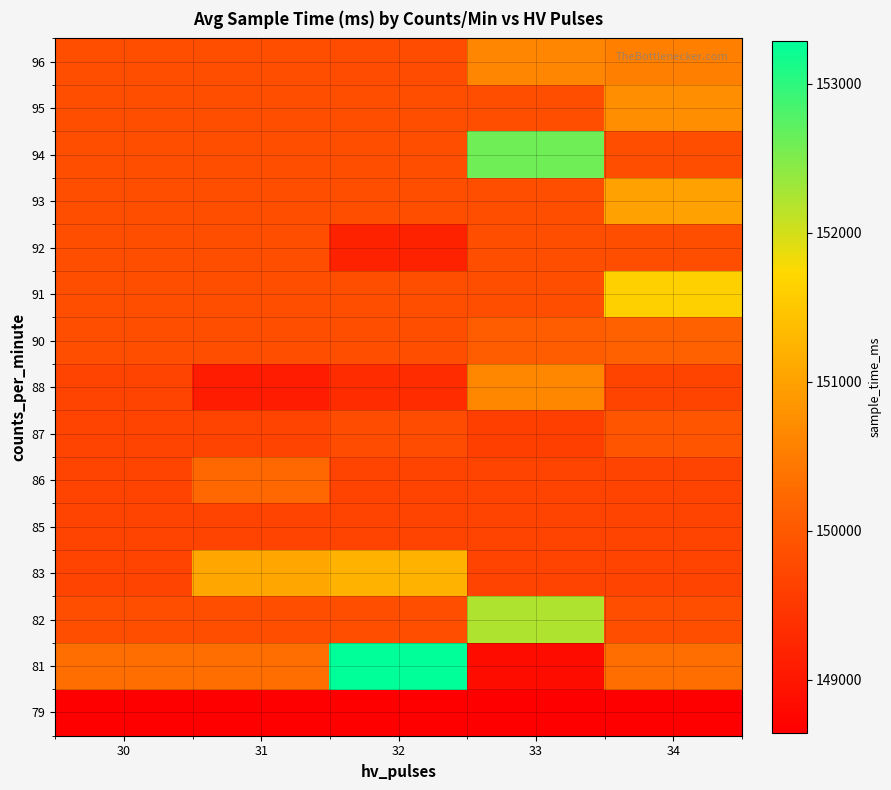

What is the total value across all series at 31?

2247257